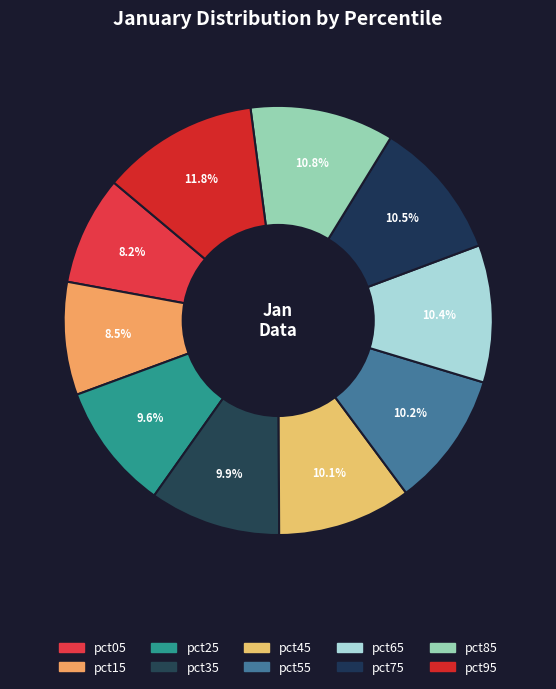

True or false: pct25 accounts for 24% of the total.

False